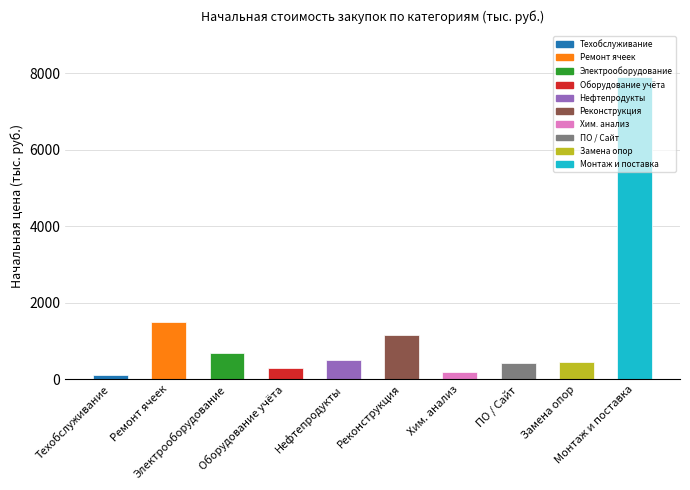

What is the difference between the second highest and minimum values?

1397.6